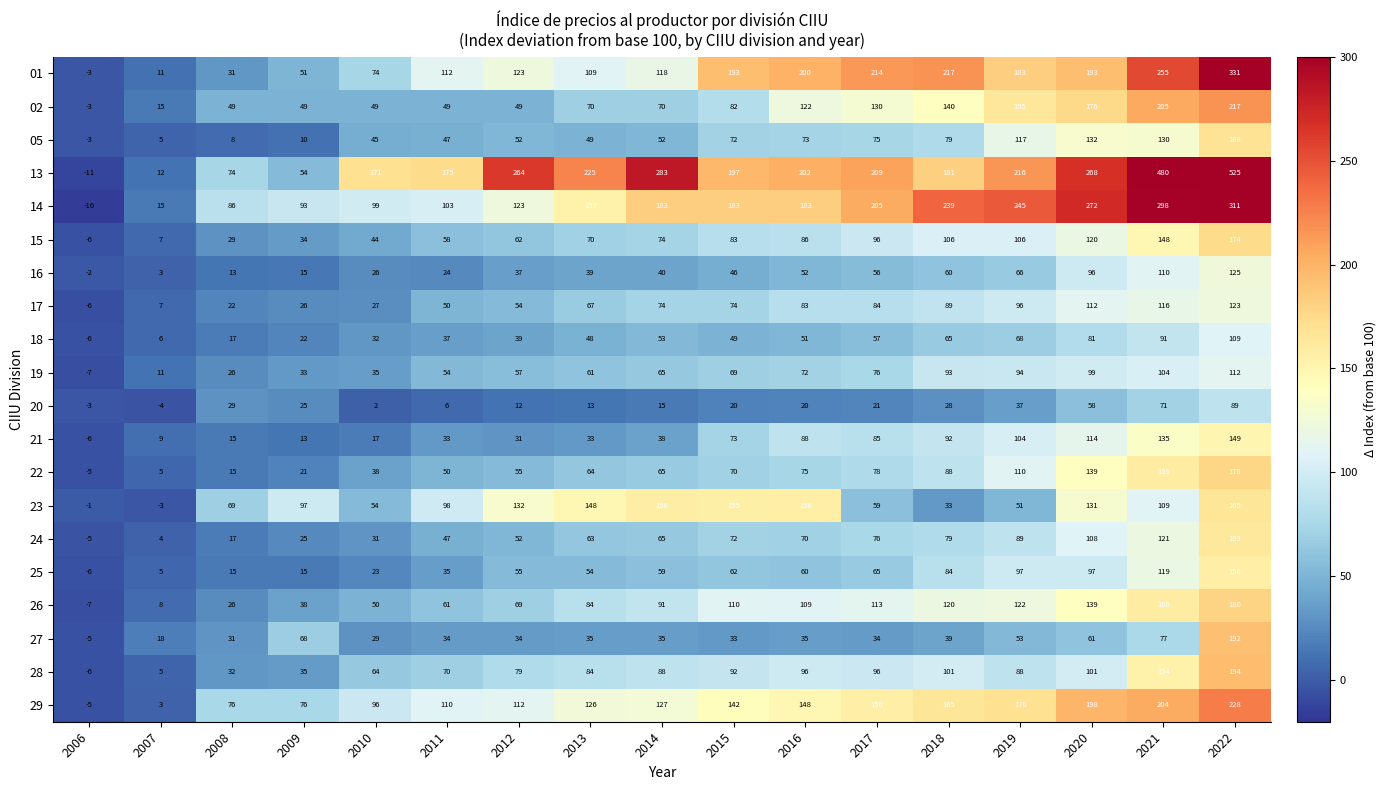

What is the sum of all 29 values?

2132